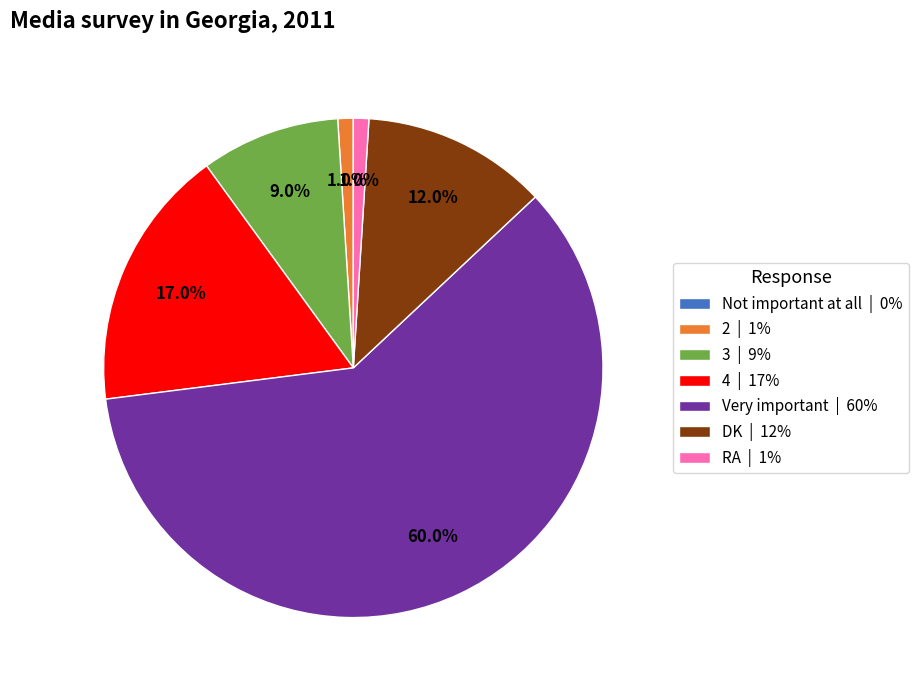

What is the total percentage of 4 and 3?

26.0%